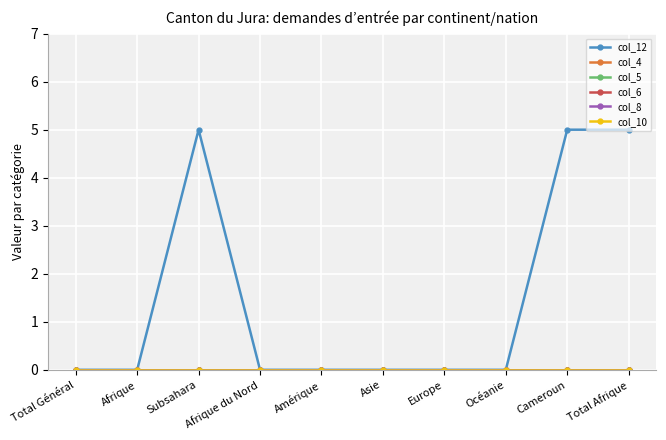

Does the chart display data point markers on the line(s)?

Yes